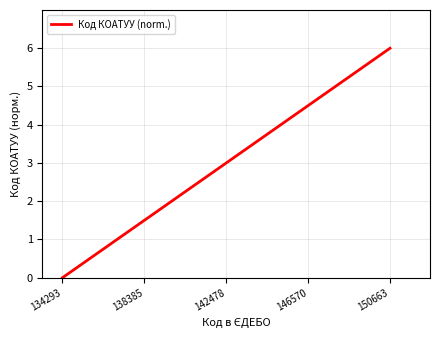

What is the greatest value displayed?

6.0